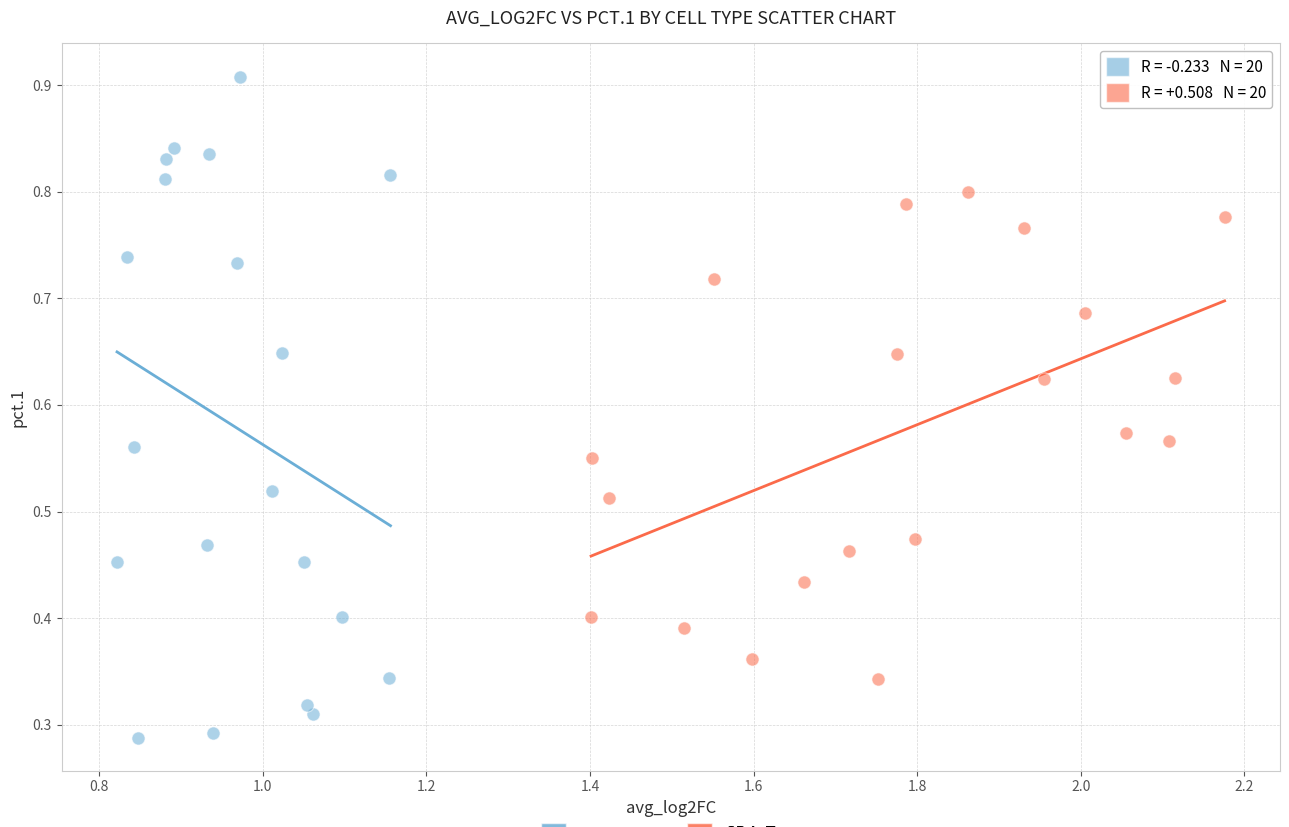

Which series contains the lowest Y value?

CD4_Tcm